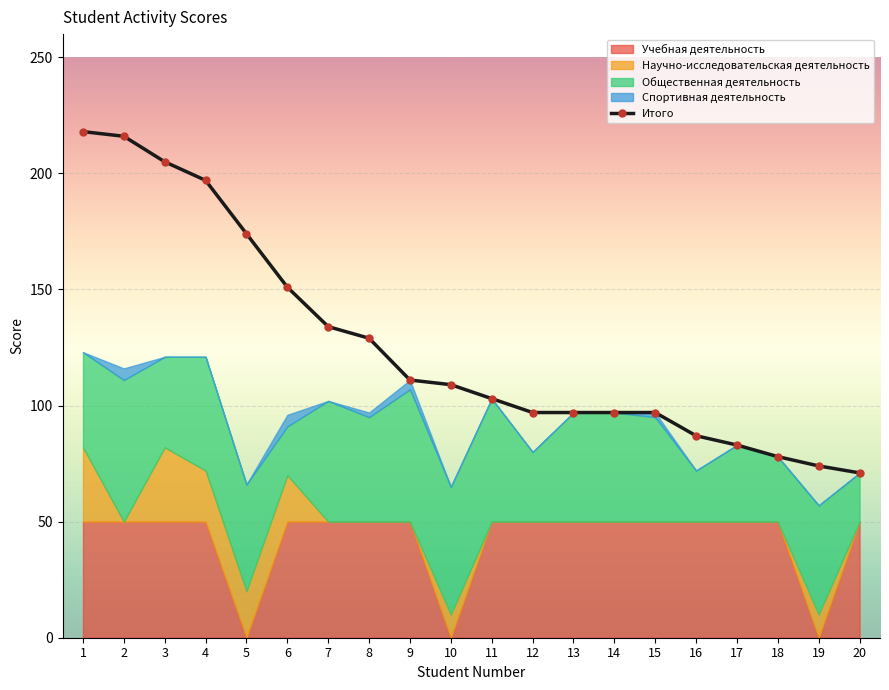

How many data points does each series have?

20